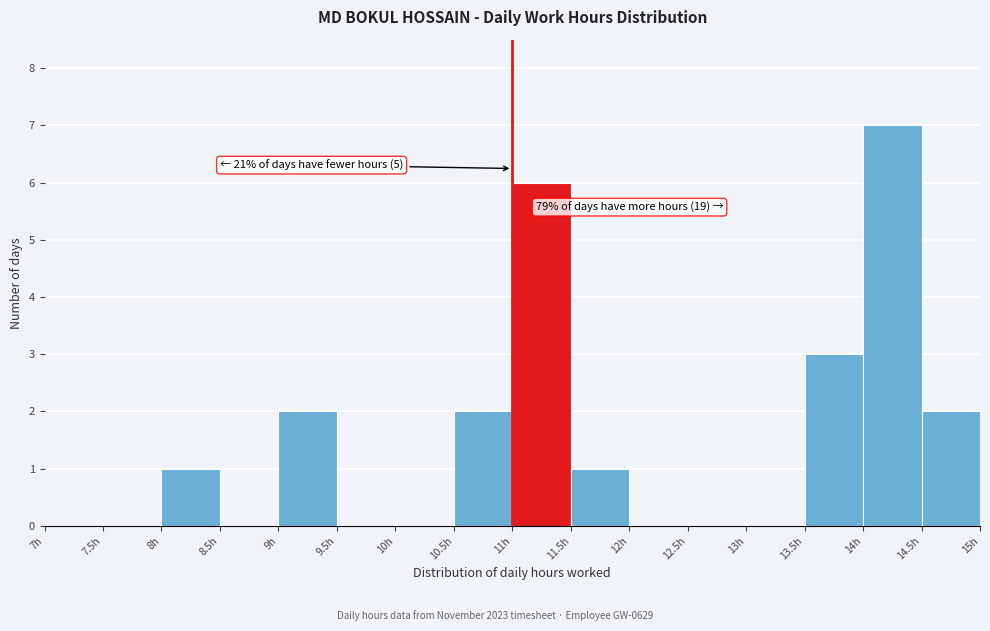

Which range on the x-axis has the tallest bar?

14.0 to 14.5